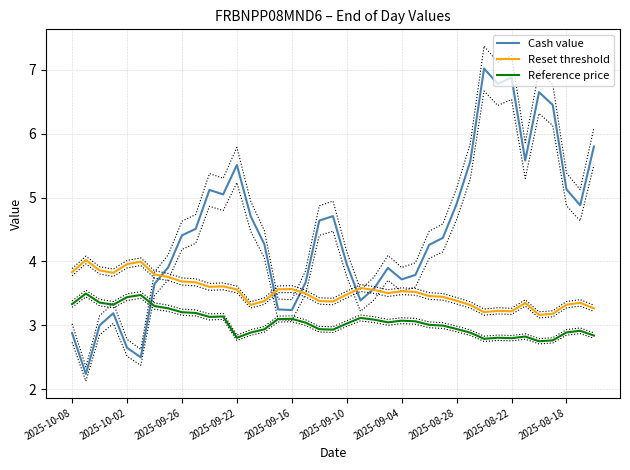

What is the value of the Reference price point at the 28th from the left?

3.0